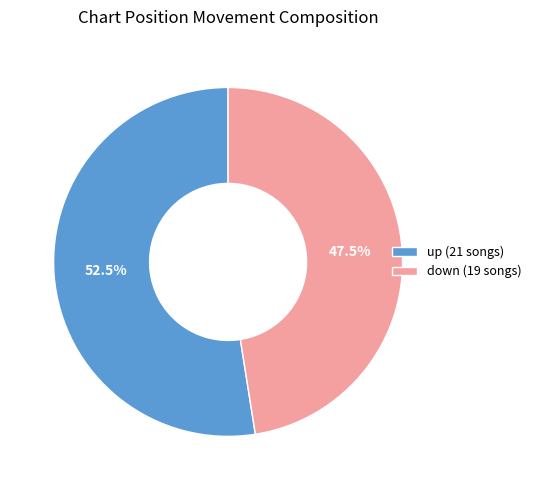

What is the smallest slice in the pie chart?

down